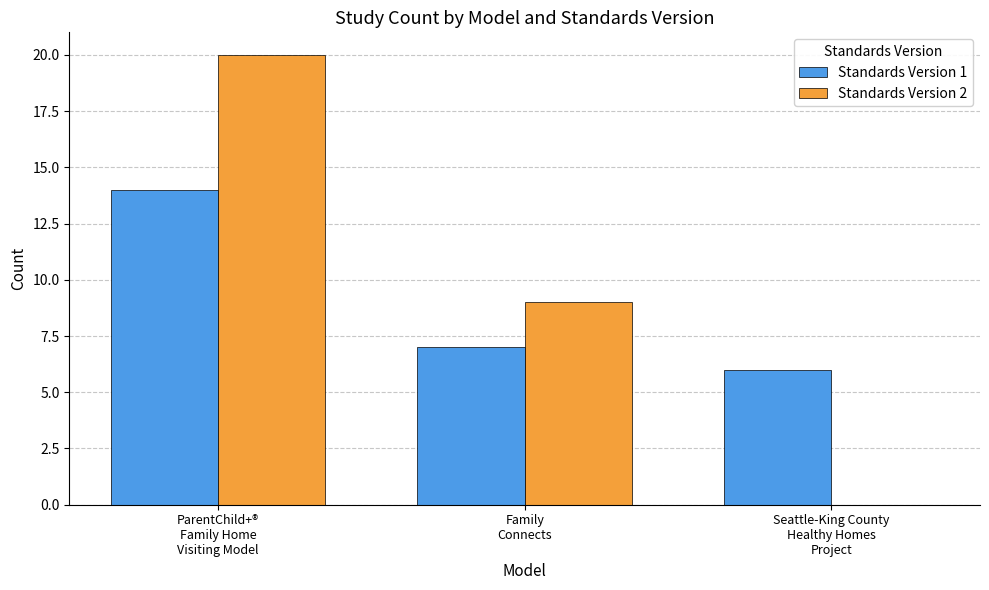

What is the sum of all Standards Version 1 values?

27